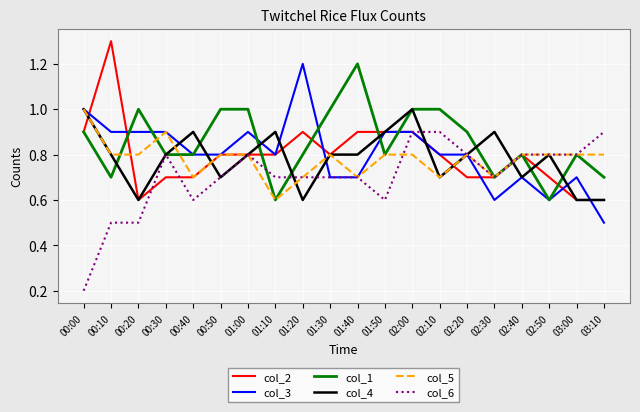

The col_6 series shows 0.3 at 02:50. True or false?

False